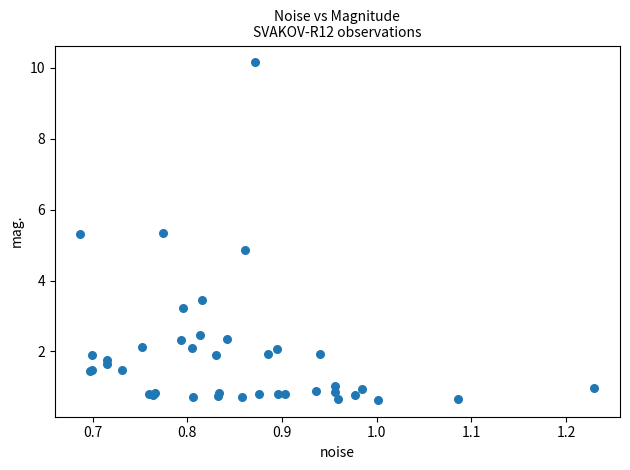

What Y value in the scatter plot is closest to 5?

4.9